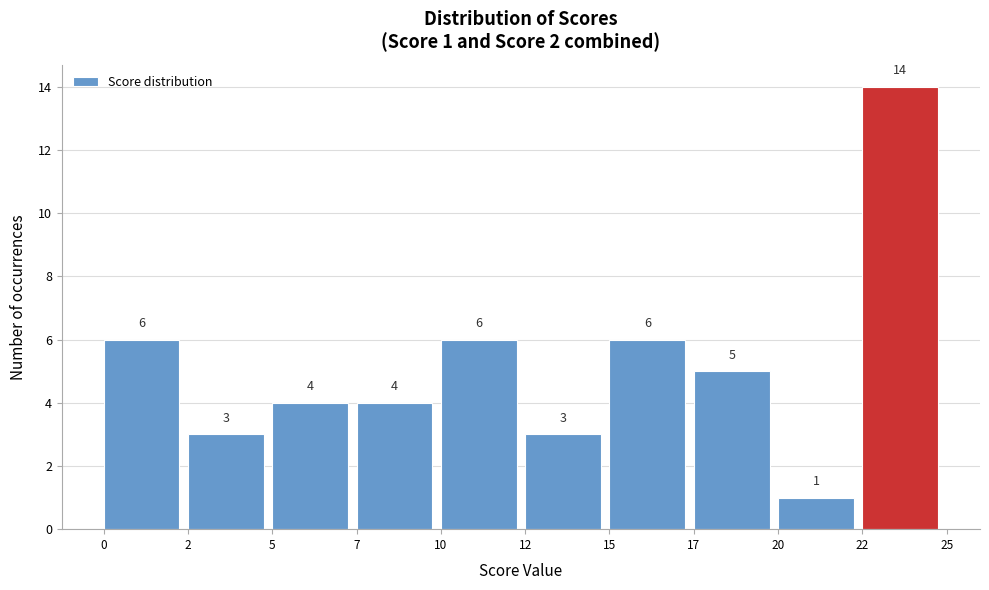

Reading left to right, list all the values displayed in this chart.

6	3	4	4	6	3	6	5	1	14